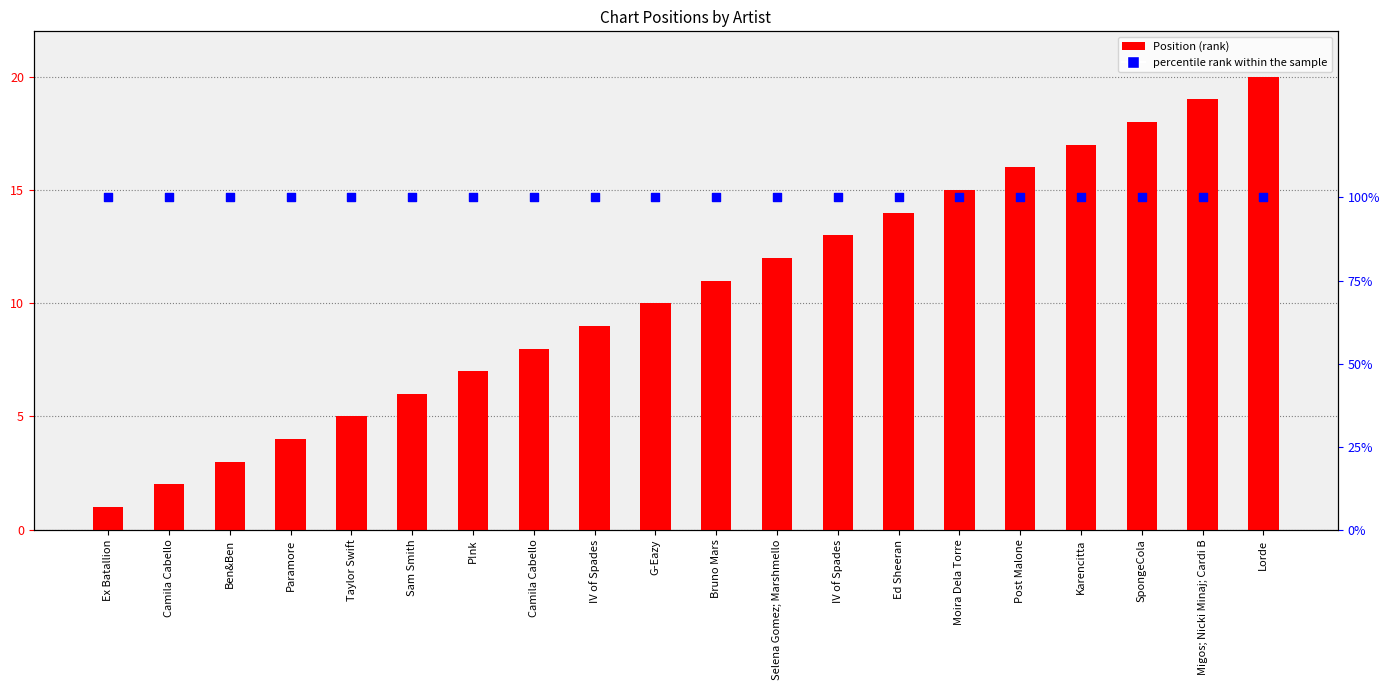

Which series has the largest Y range (max minus min)?

Position